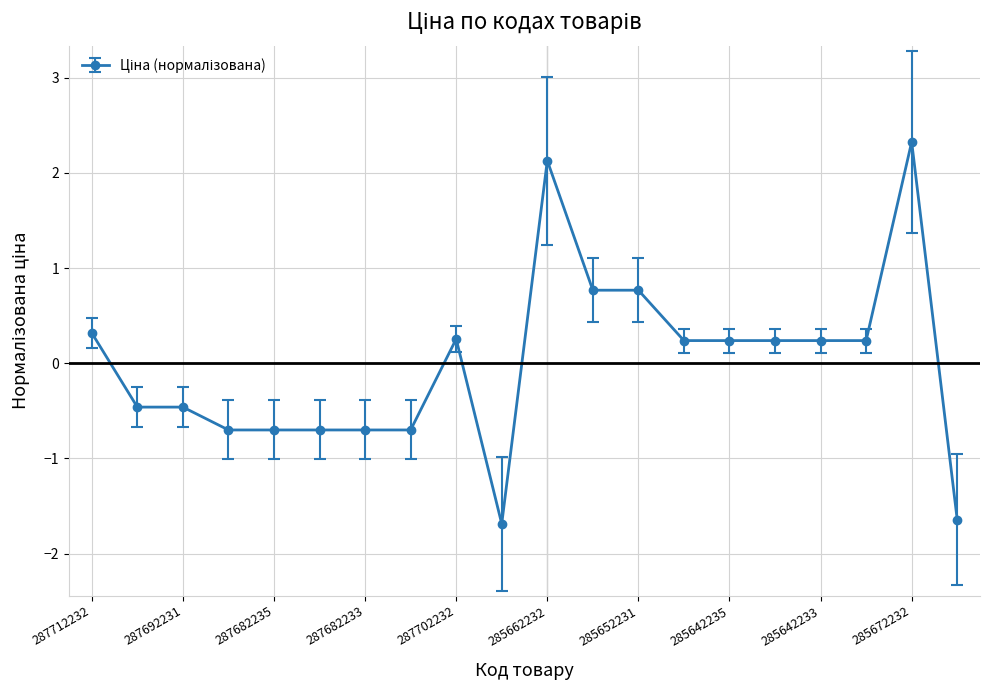

True or false: there are more than 2 points higher than both neighbors.

True